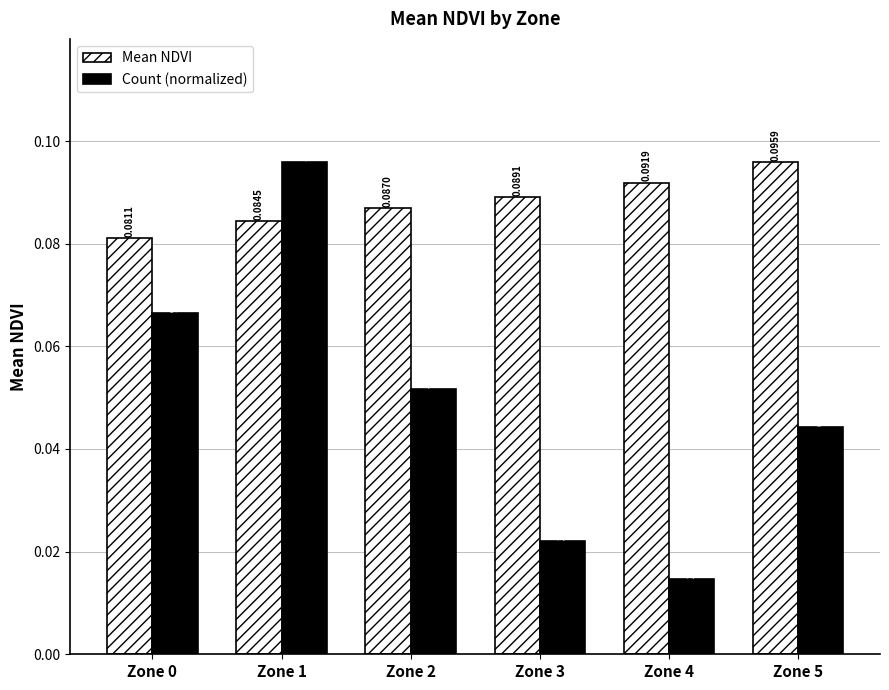

List the series in order of their overall mean, lowest first.

Count (normalized), Mean NDVI